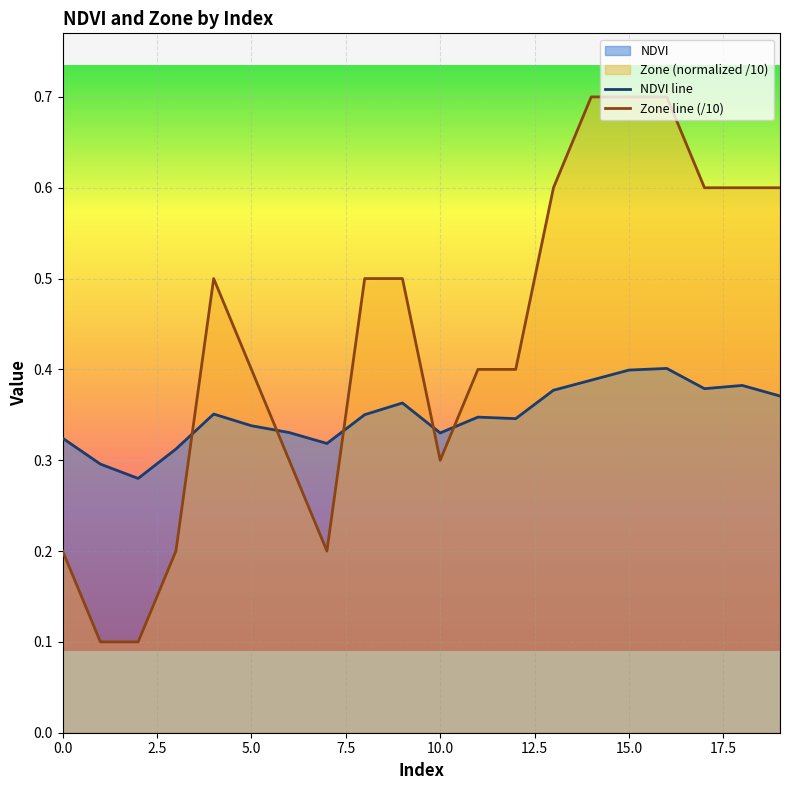

List the labels in order of NDVI value, smallest first.

2, 1, 3, 7, 0, 10, 6, 5, 12, 11, 8, 4, 9, 19, 13, 17, 18, 14, 15, 16